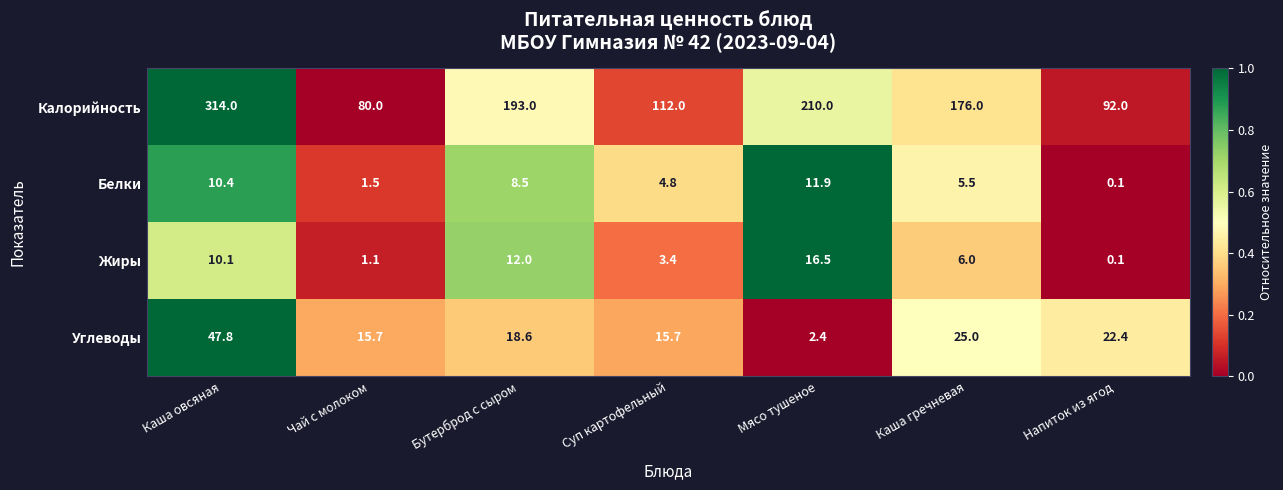

Is it true that Углеводы equals 15.7 at Чай с молоком?

True